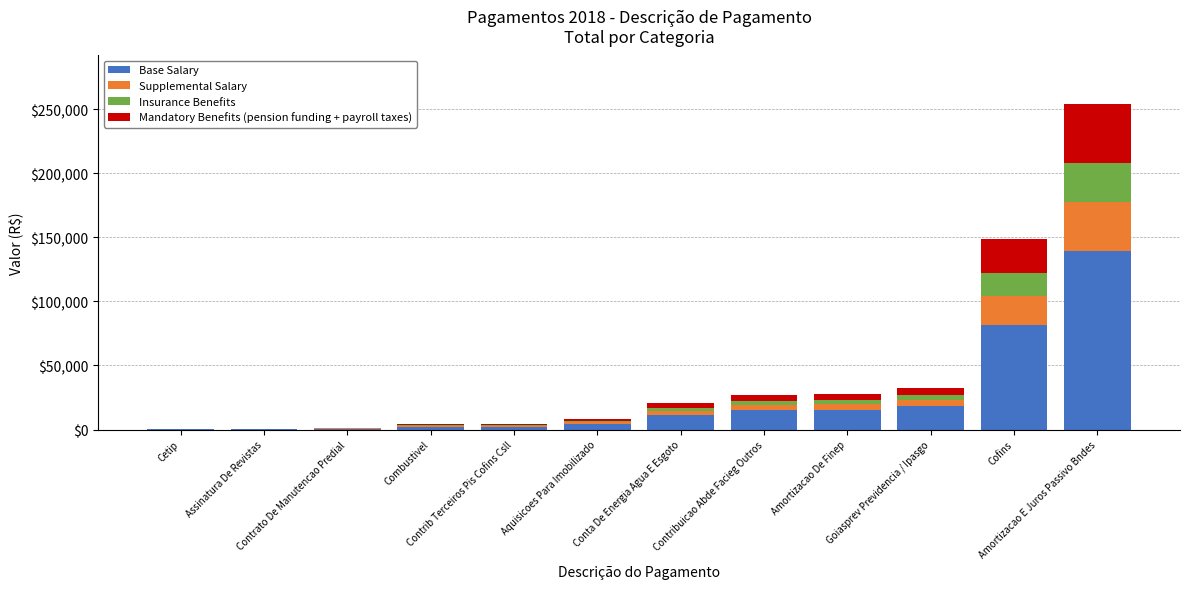

What is the highest value of the Base Salary series?

139596.3